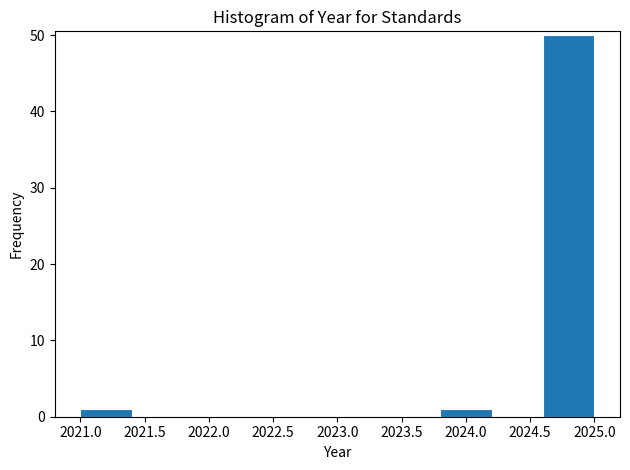

Which range on the x-axis has the tallest bar?

2024.6 to 2025.0